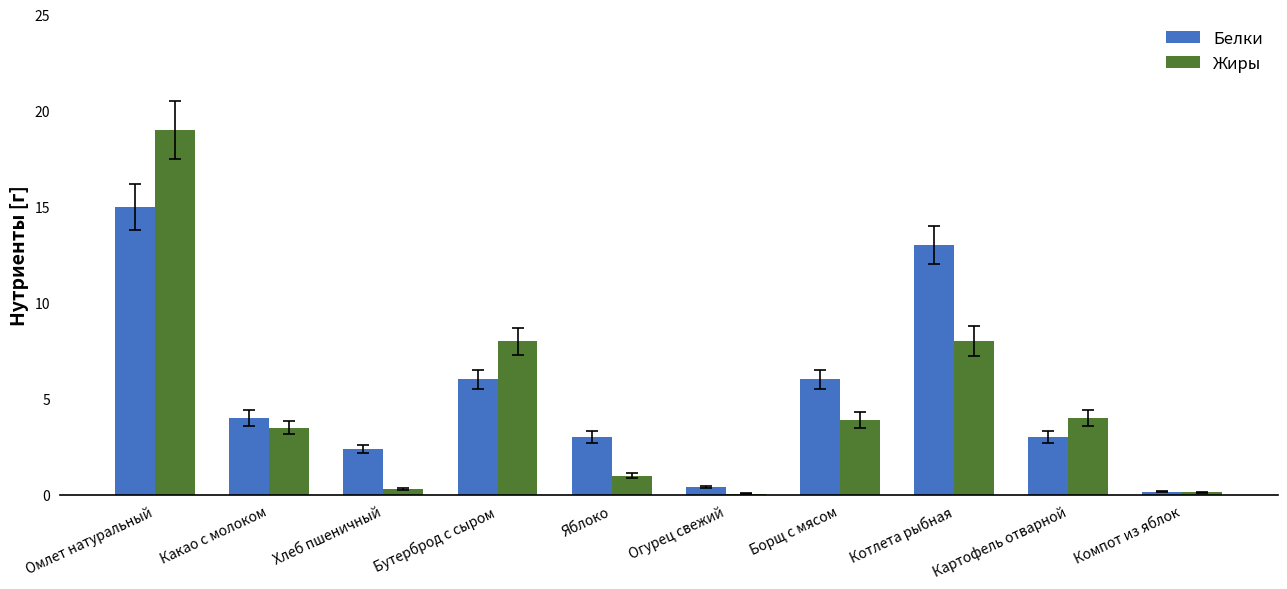

What value does the Жиры series have at Борщ с мясом?

3.9